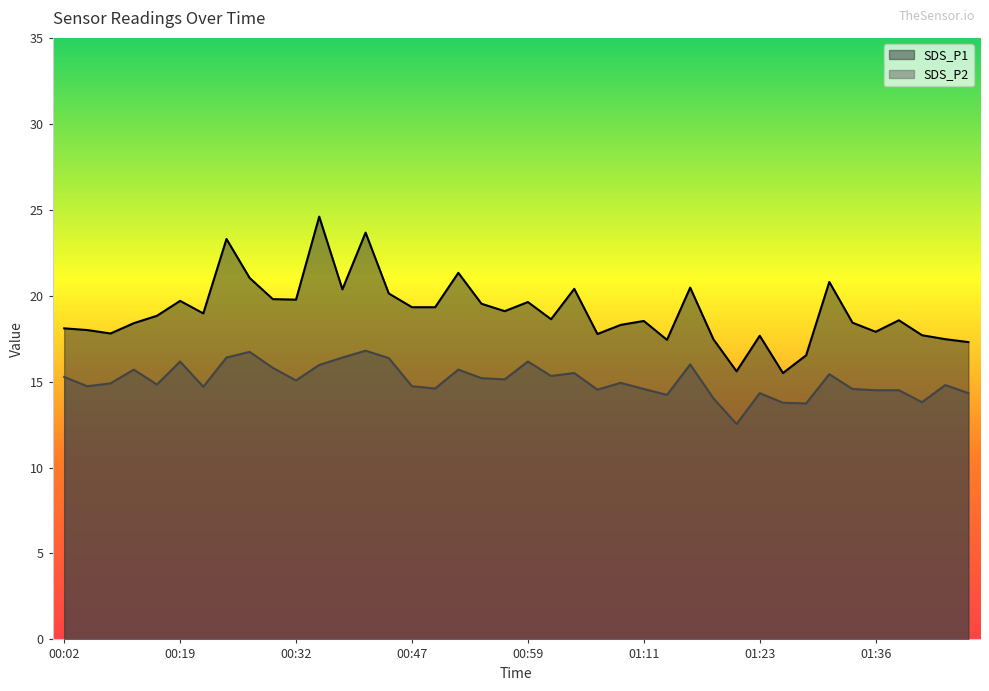

Rank the series by their average value, from highest to lowest.

SDS_P1, SDS_P2